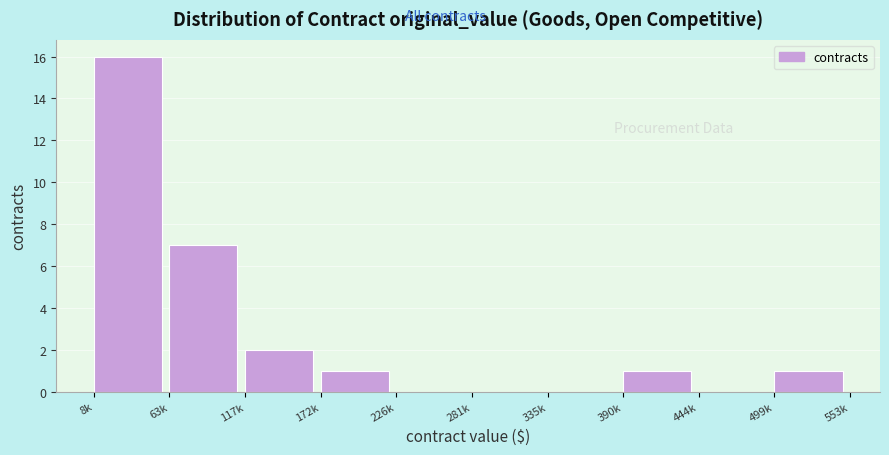

Reading left to right, extract all data points from this chart.

8k=16	63k=7	117k=2	172k=1	226k=0	281k=0	335k=0	390k=1	444k=0	499k=1